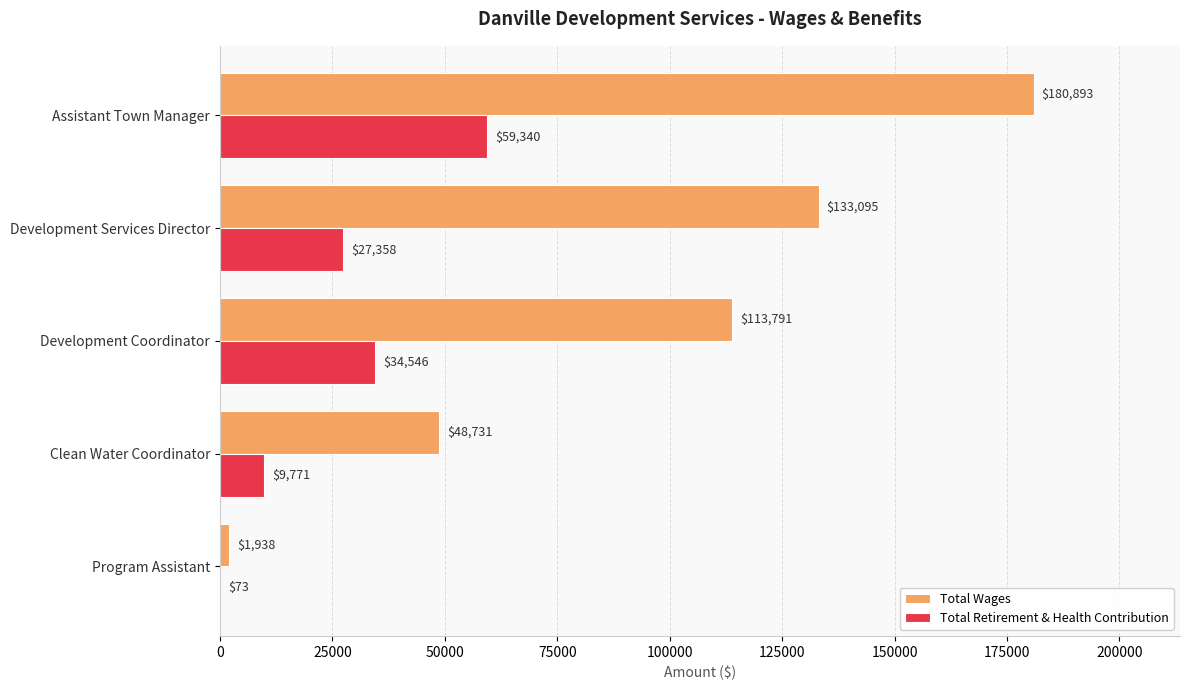

Read the Total Retirement & Health Contribution value at Clean Water Coordinator.

9771